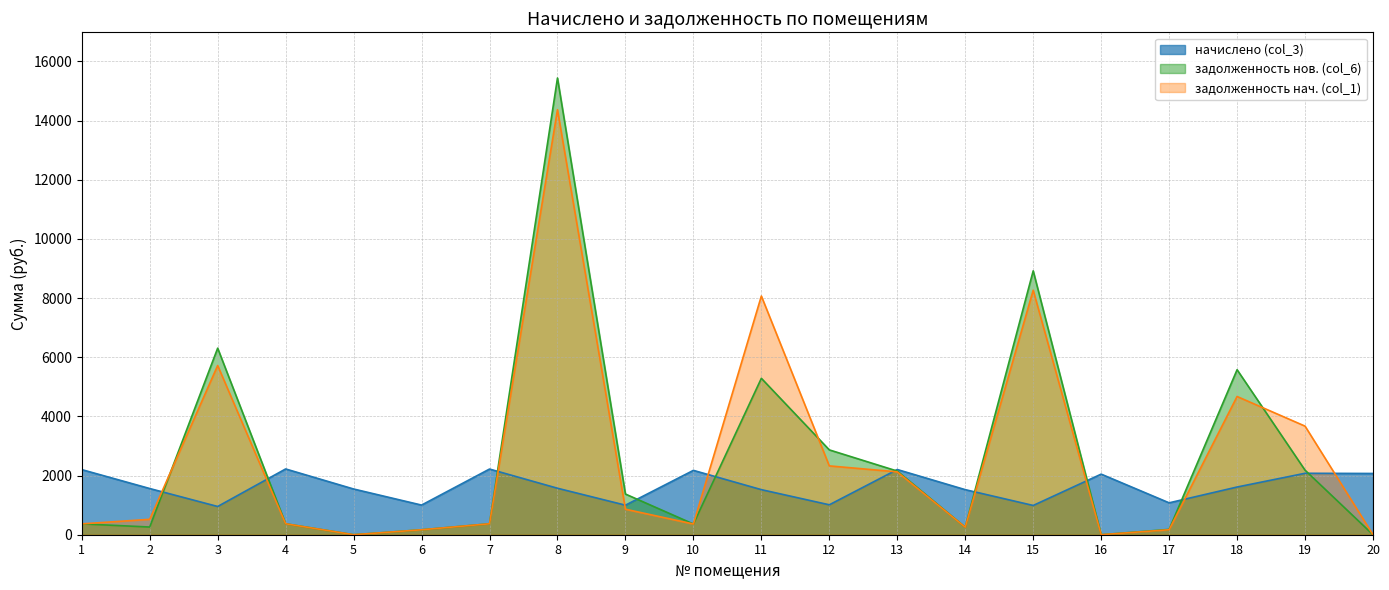

How many data points in задолженность нач. (col_1) are less than 520?

10